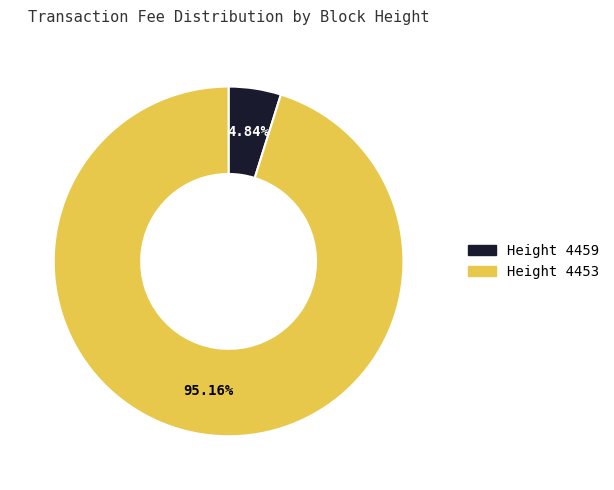

Do Height 4459 and Height 4453 together represent more than half of the pie?

Yes